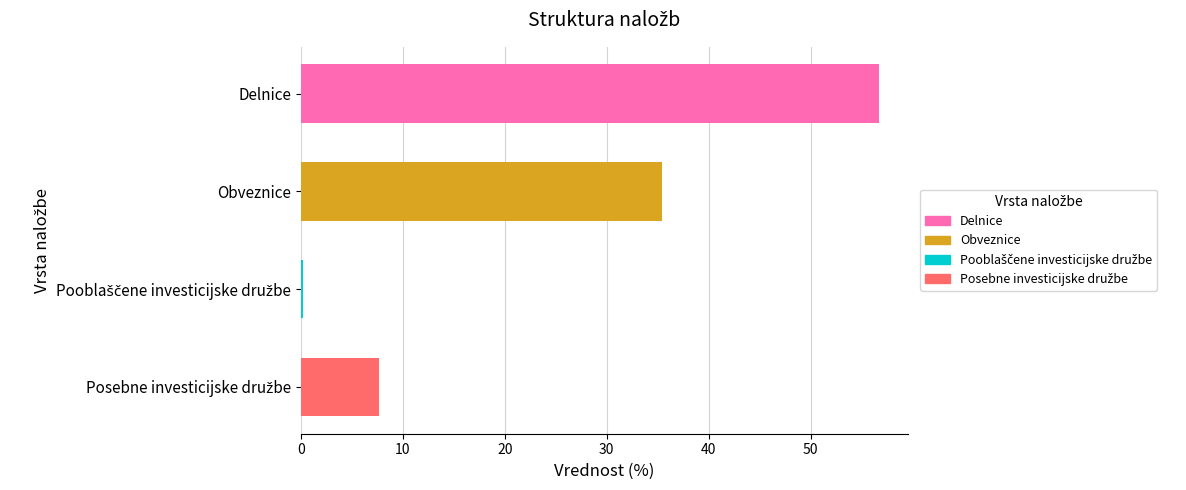

Read the value at Delnice.

56.7